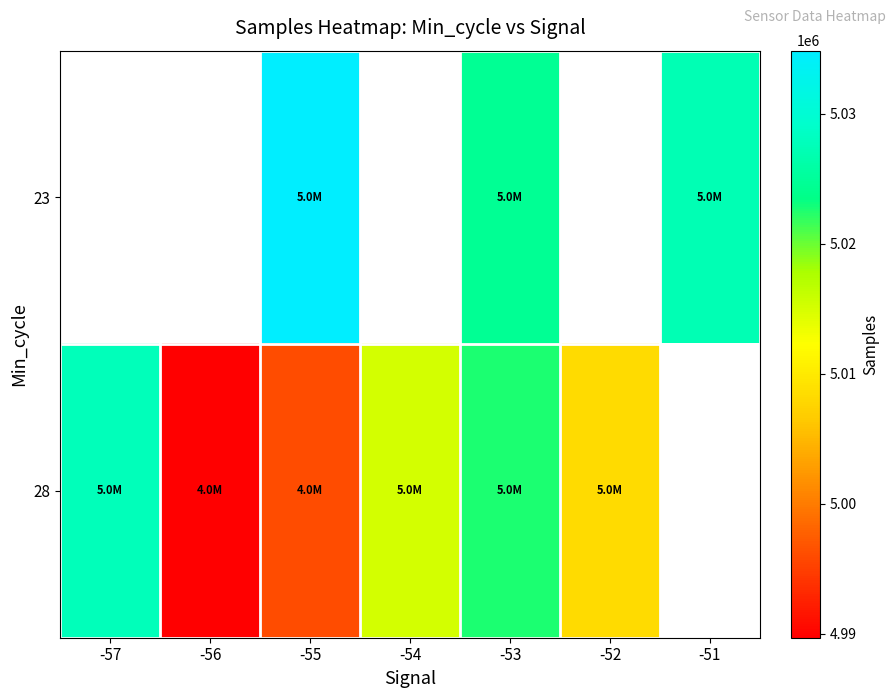

The 23 series shows 7562091.2 at -53. True or false?

False